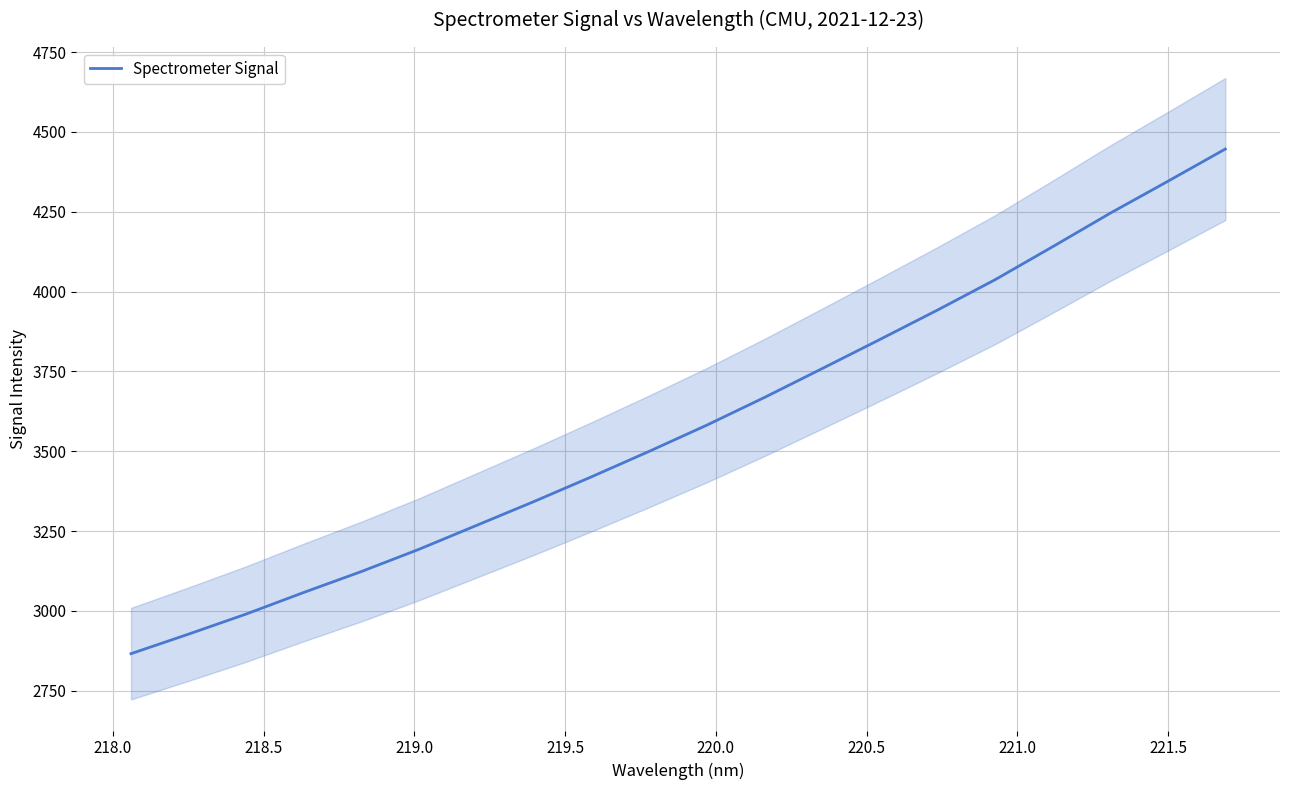

What is the difference between the maximum and second lowest values?

1519.0